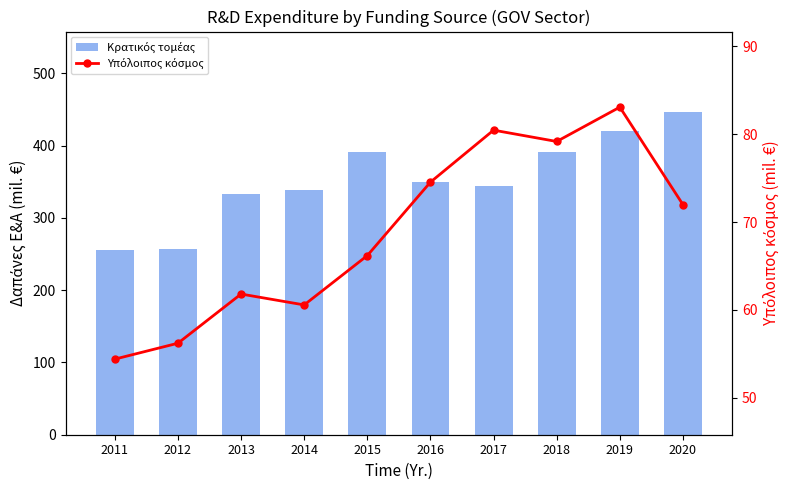

Is it true that Κρατικός τομέας equals 551.1 at 2017?

False